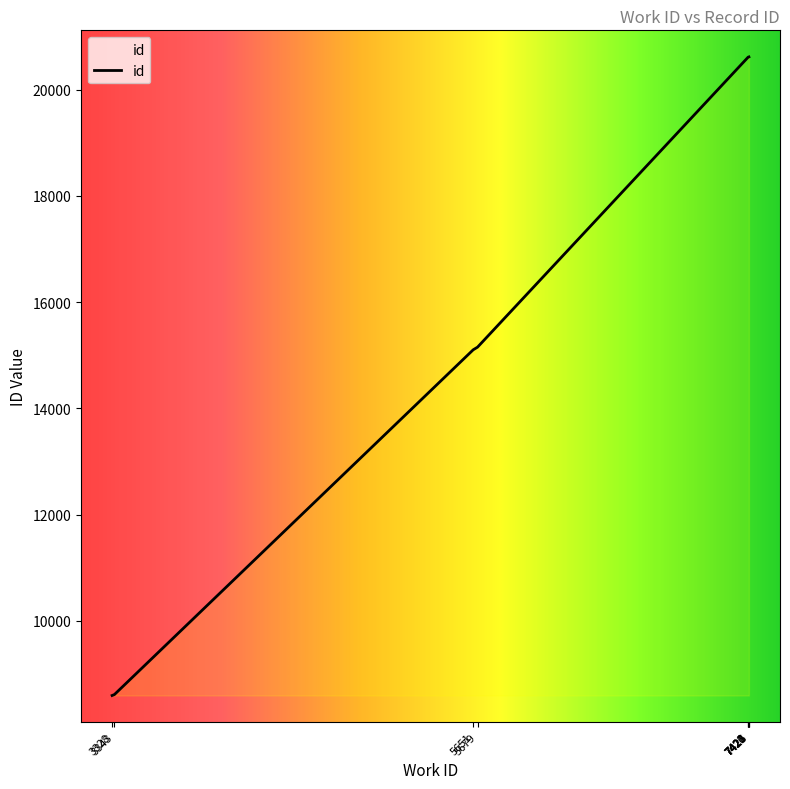

How many lines are shown in the chart?

1